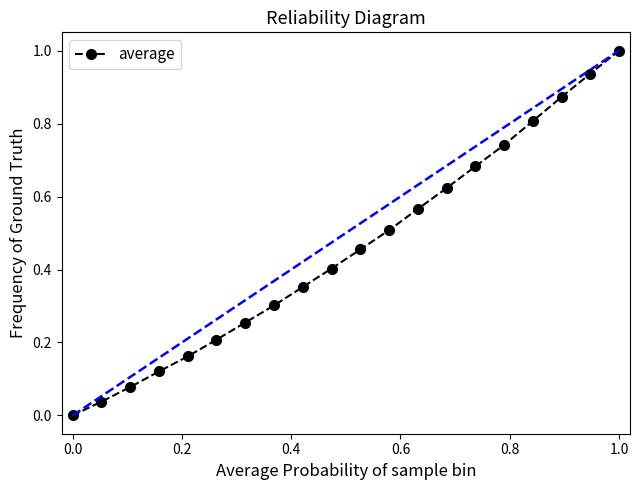

True or false: average has more than 2 points higher than both neighbors.

False